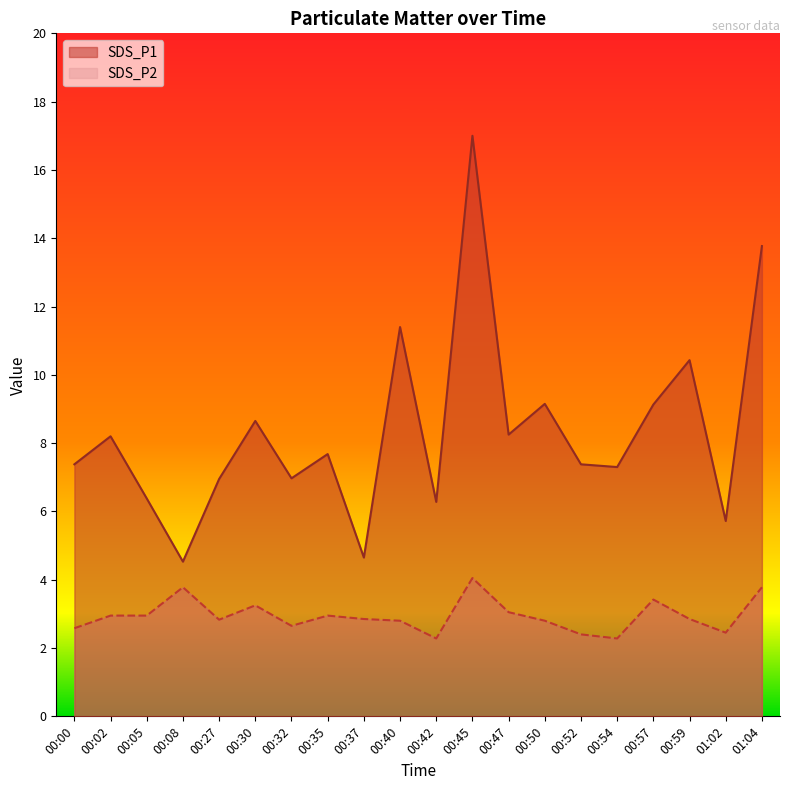

At which label does SDS_P1 first exceed 7?

00:00